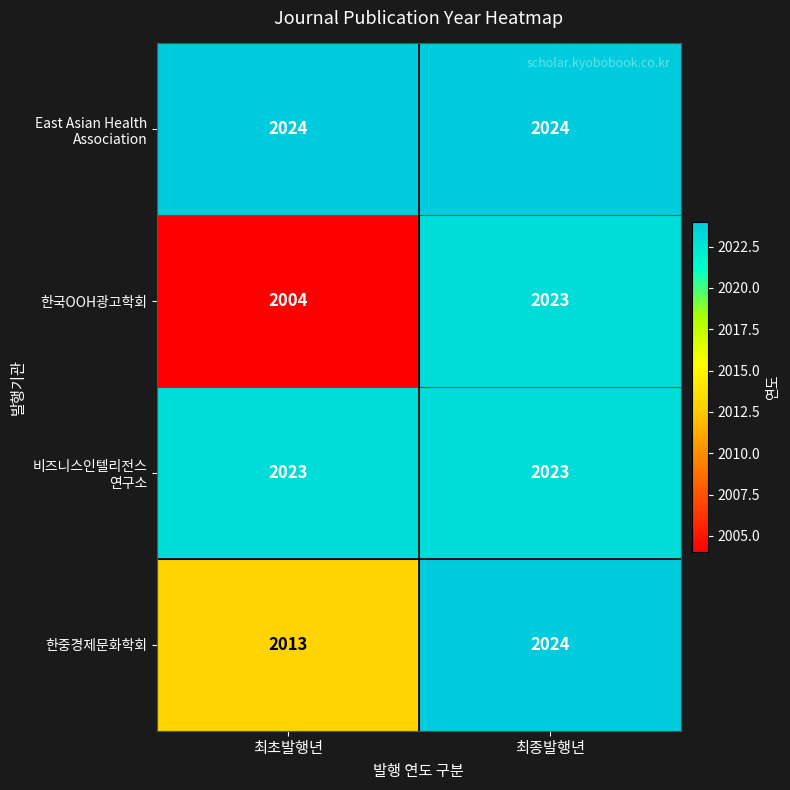

What is the sum of all 한중경제문화학회 values?

4037